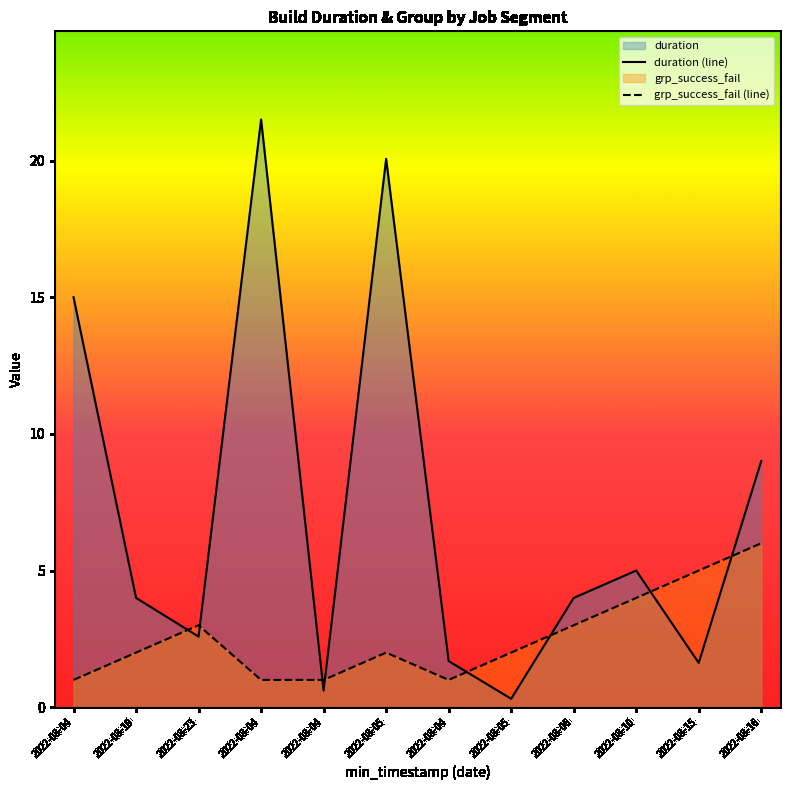

How many data points in duration (line) are above 4?

6